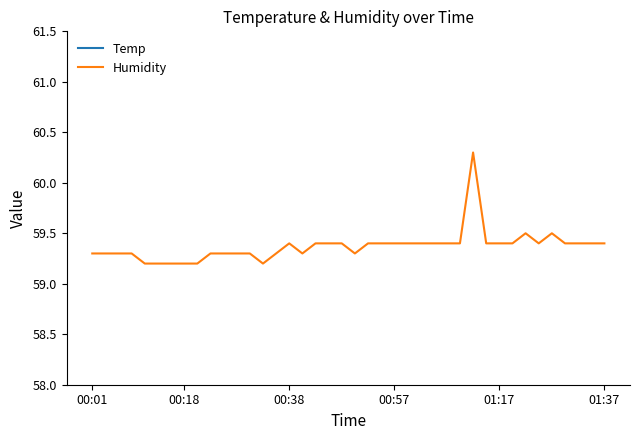

What is the total value across all series at 36?

81.8